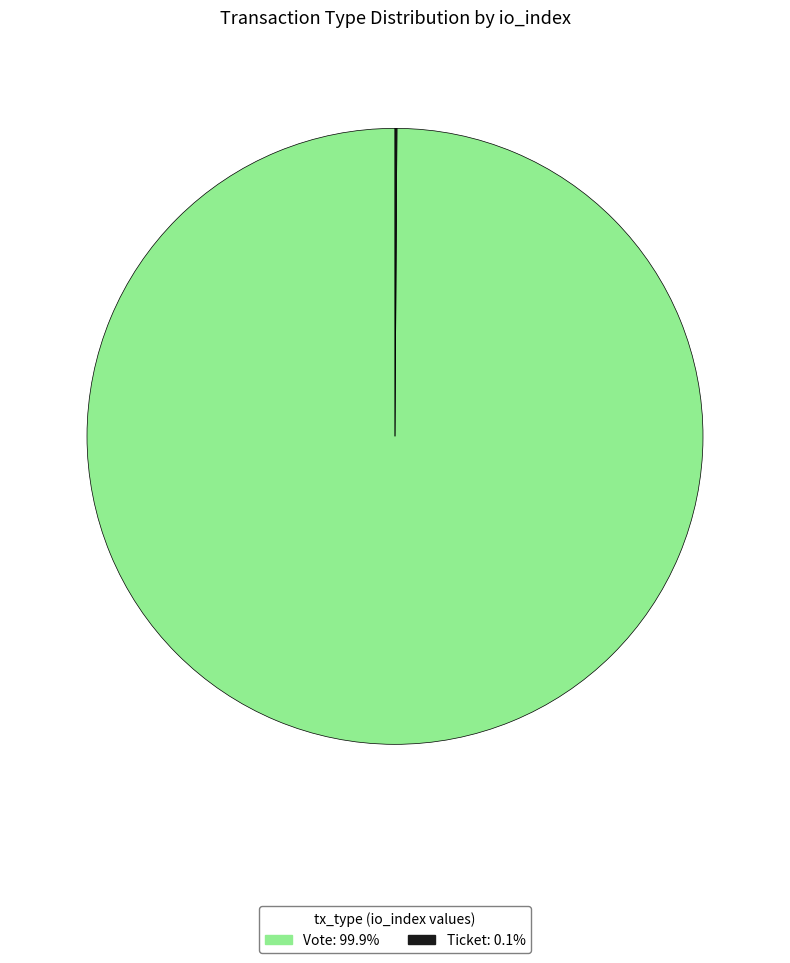

Is there any slice that represents more than half of the pie?

Yes